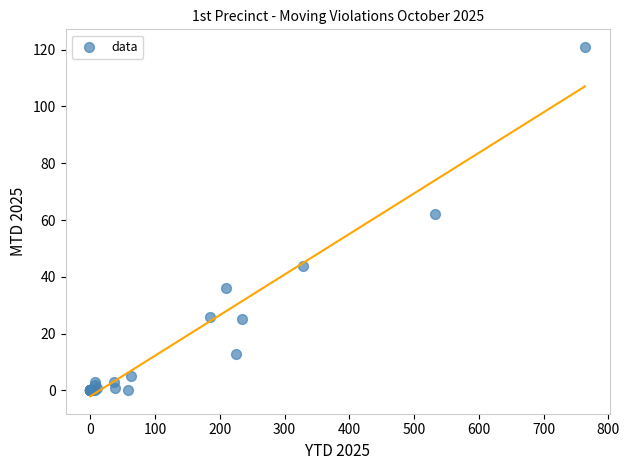

What Y value in the scatter plot is closest to 60?

62